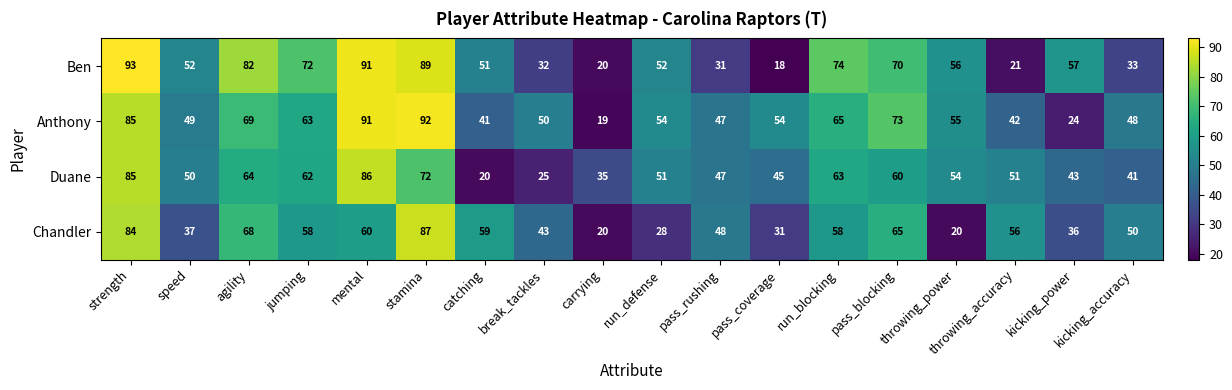

What is the smallest value displayed?

18